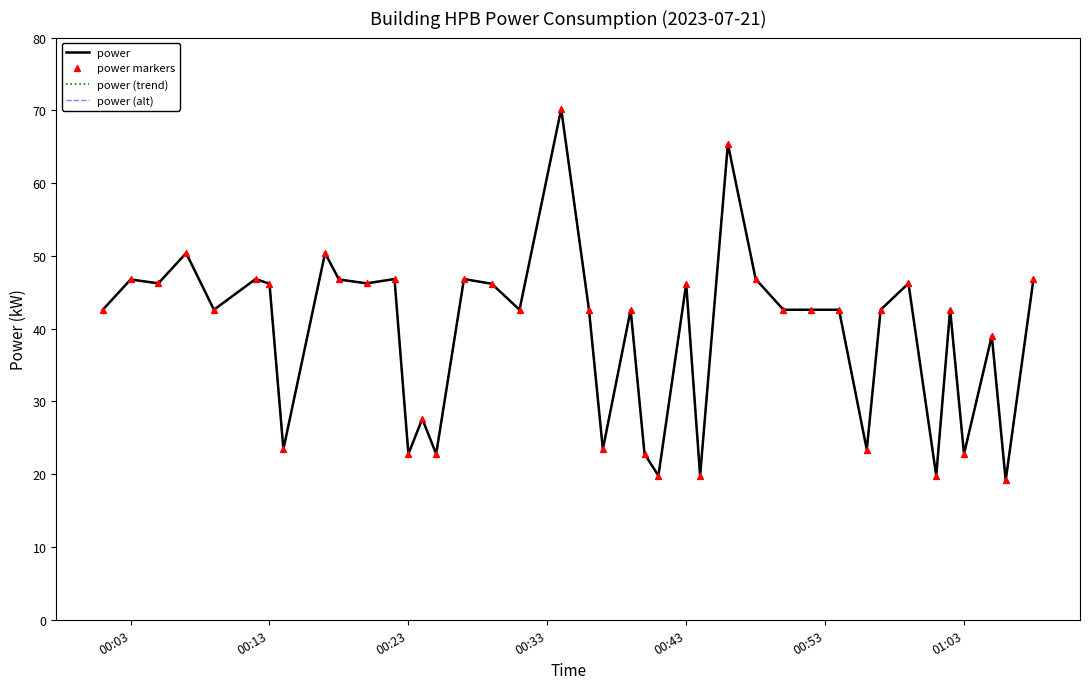

Is this an area chart (filled region under the line)?

No